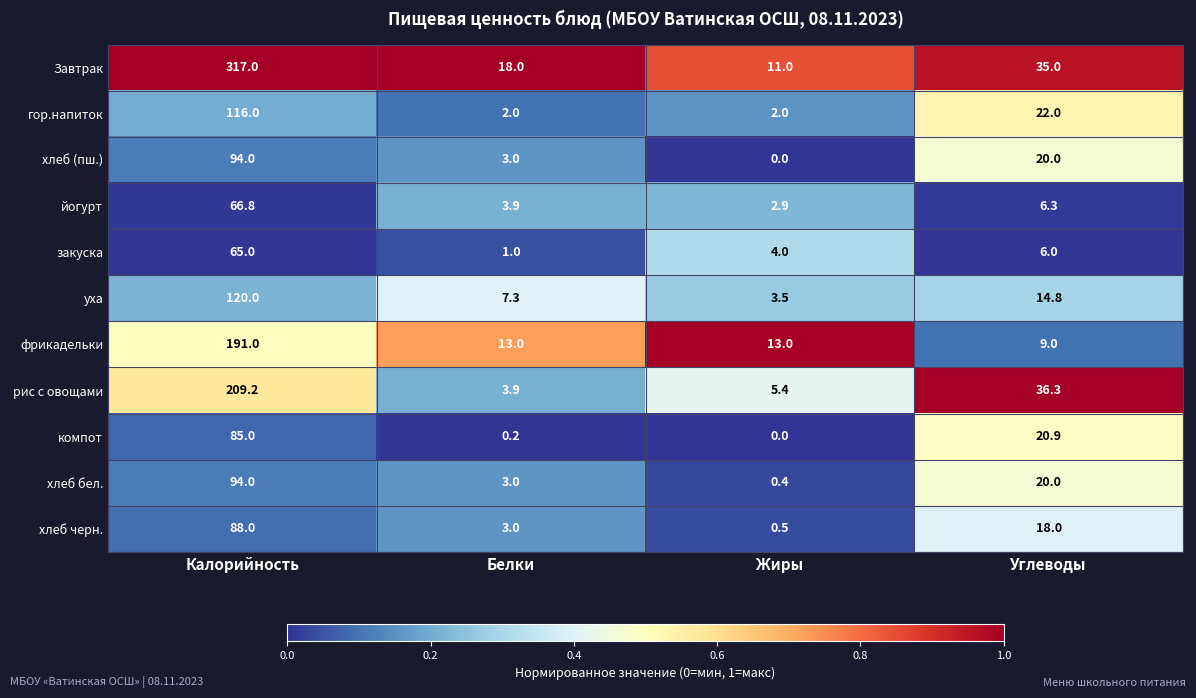

Where does the хлеб (пш.) series first go above 20?

Калорийность